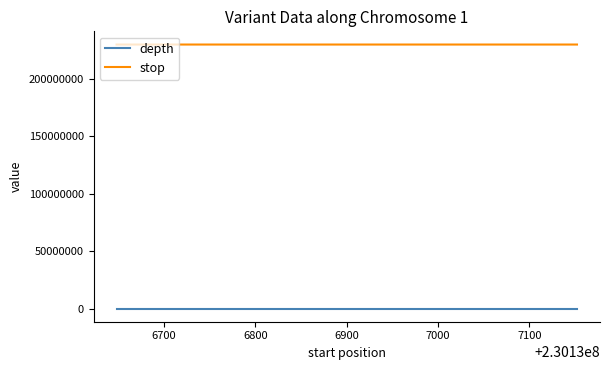

Rank the series by their maximum value, from lowest to highest.

depth, stop